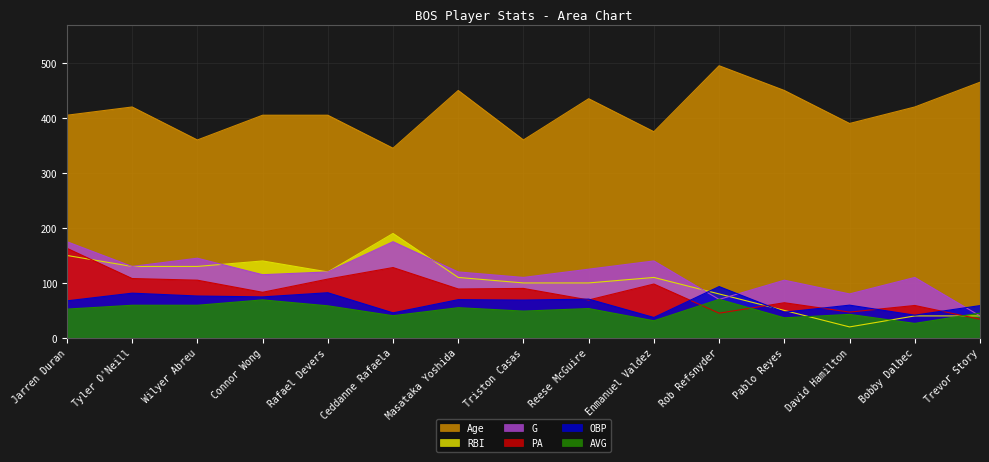

What is the value of the Age point at the 9th from the left?

435.0